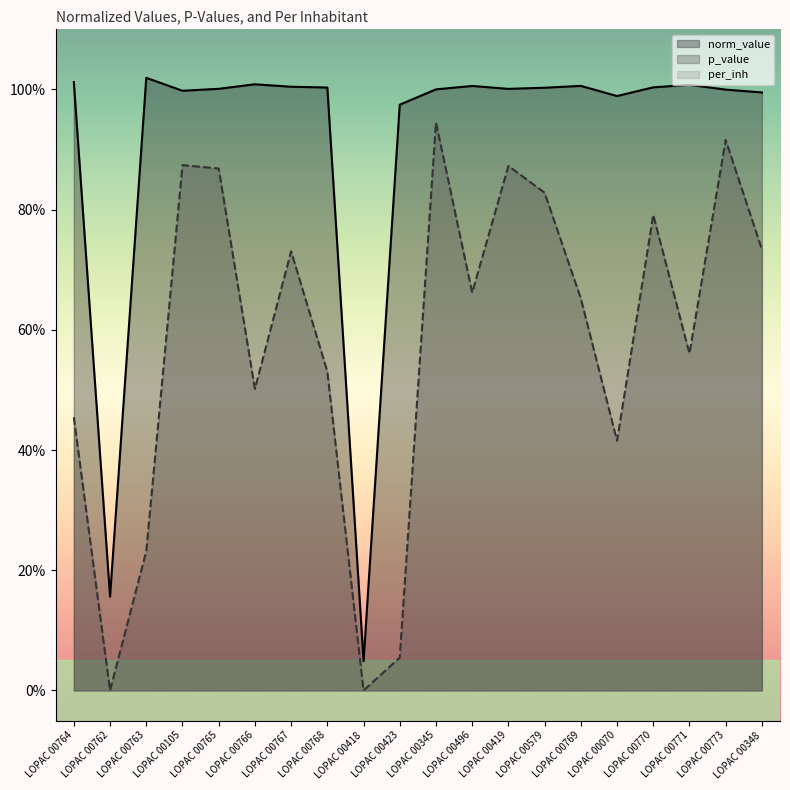

True or false: norm_value has more than 2 interior local peaks.

True